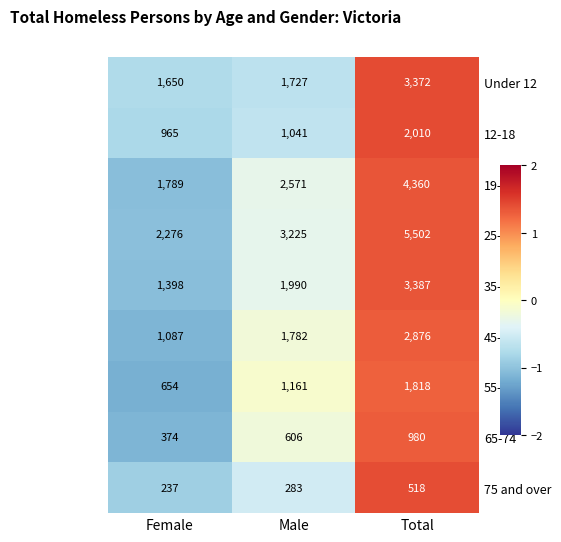

What is the total value across all series at Female?

10430